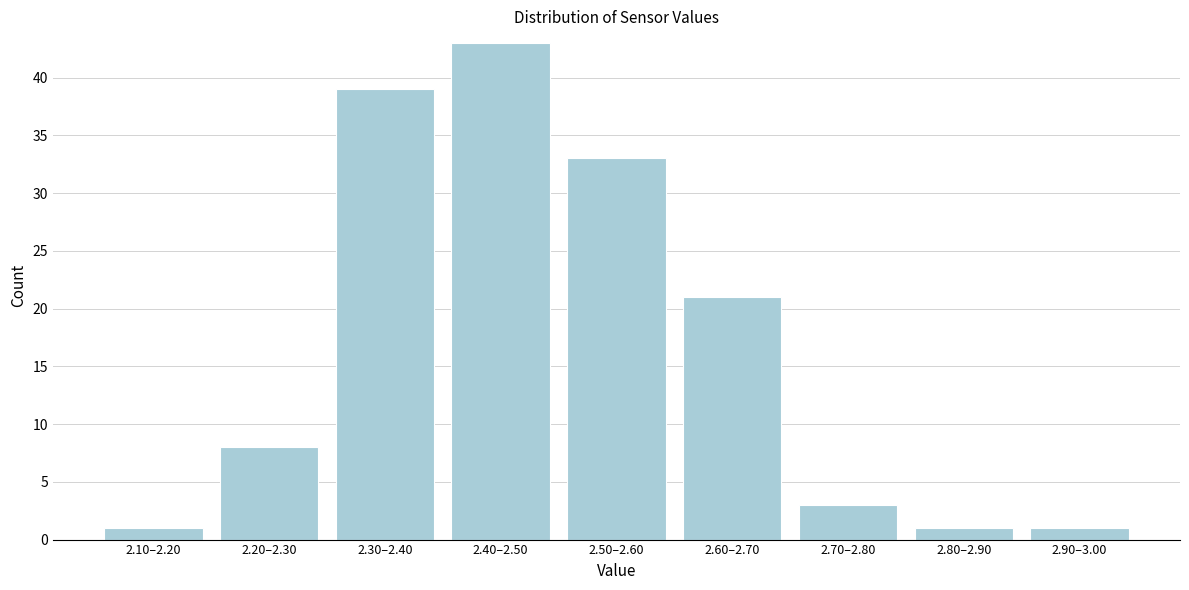

Reading left to right, what are all the values shown in this chart?

1	8	39	43	33	21	3	1	1